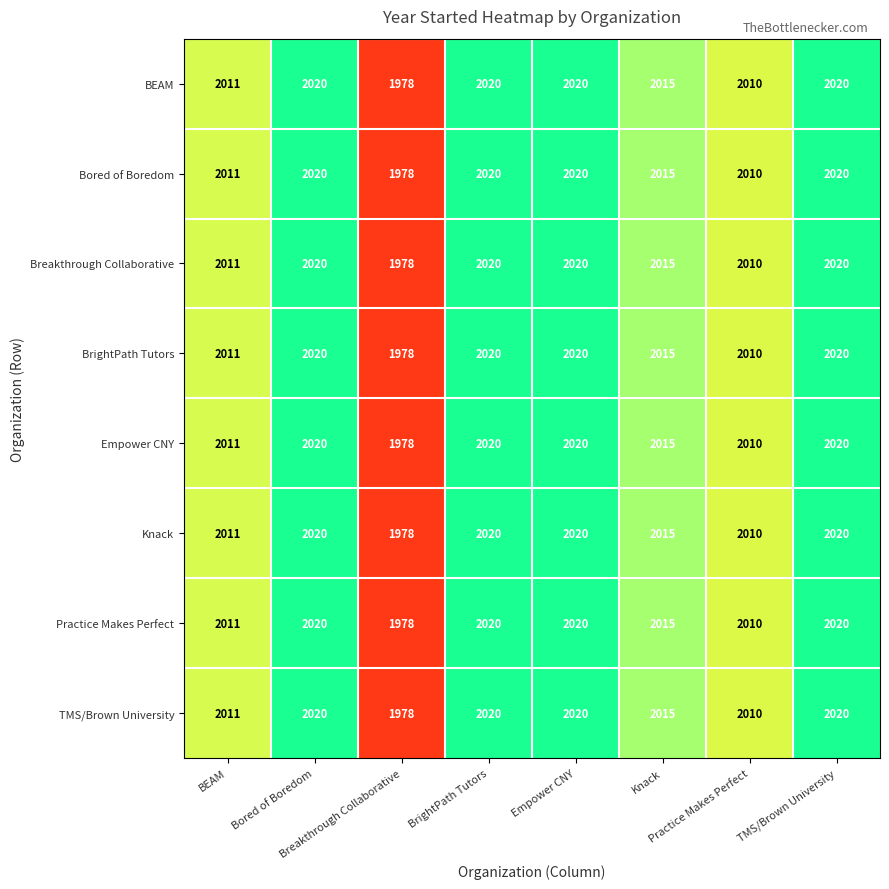

At how many categories does at least one series exceed 1984?

7